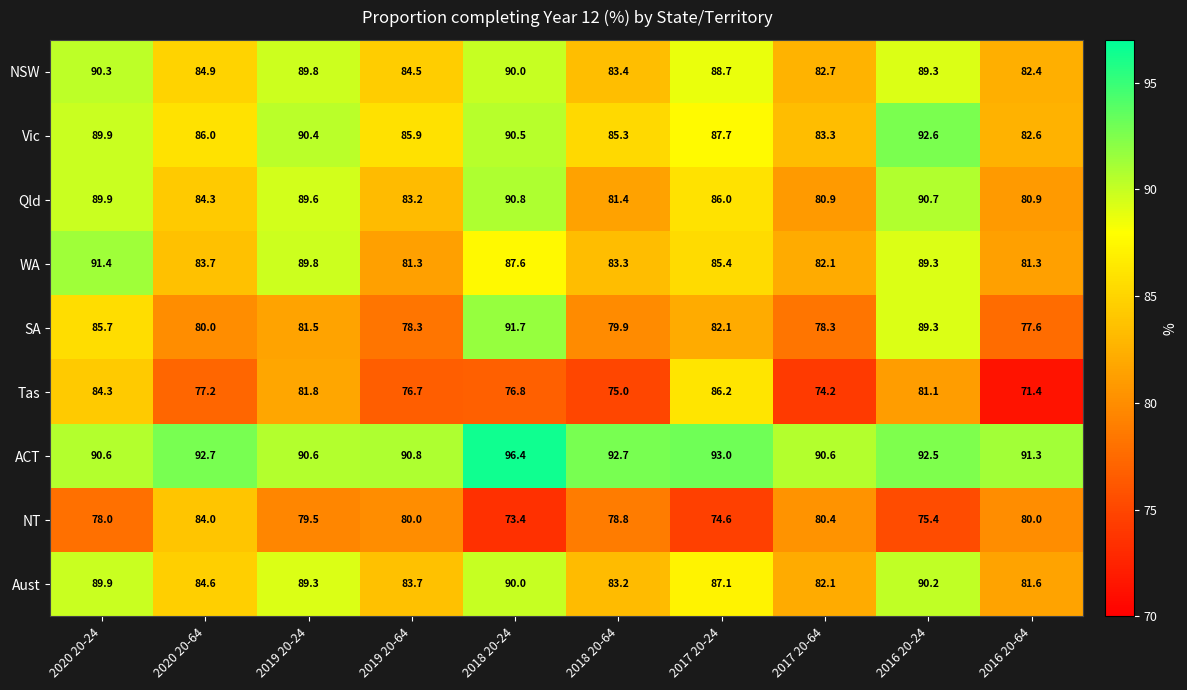

Between 2017 20-24 and 2016 20-64, which series saw the biggest shift?

Tas